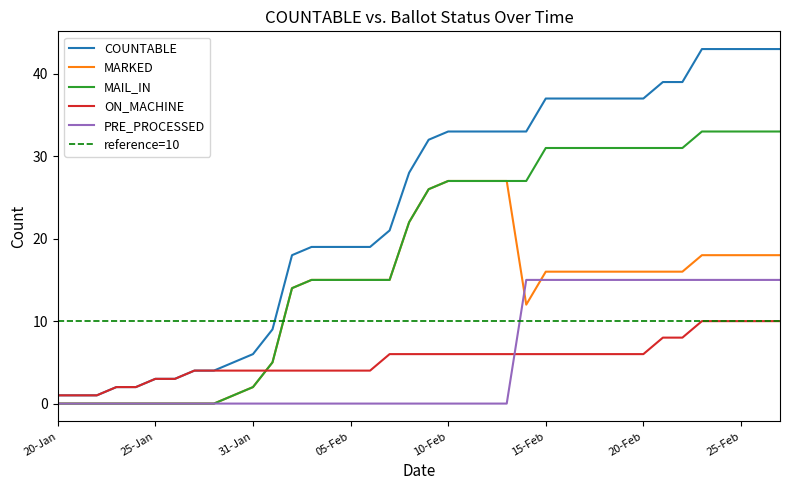

What is the sum of the ON_MACHINE values at 20-Jan and 22-Feb?

9